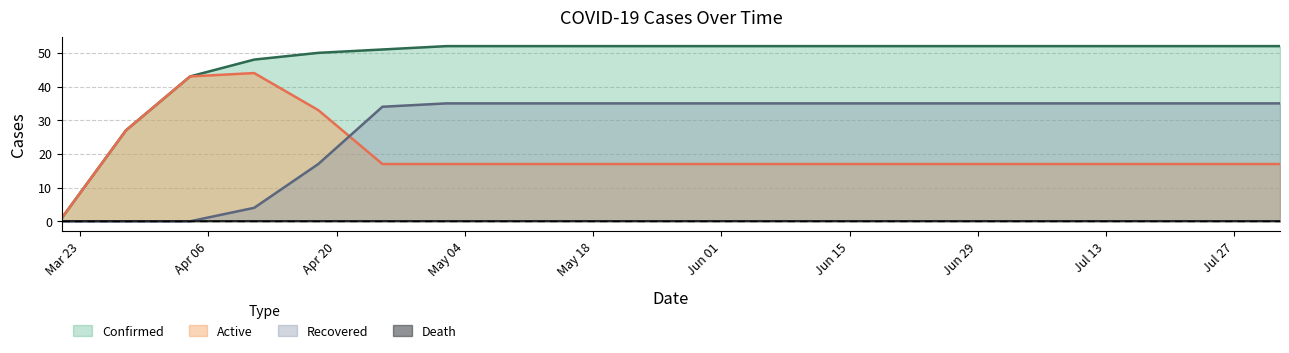

Which series has the largest total across all categories?

Confirmed